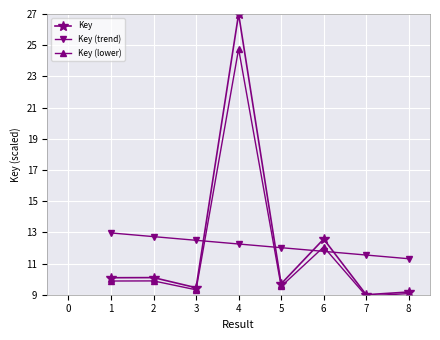

What is the total value across all series at 1?

32.9